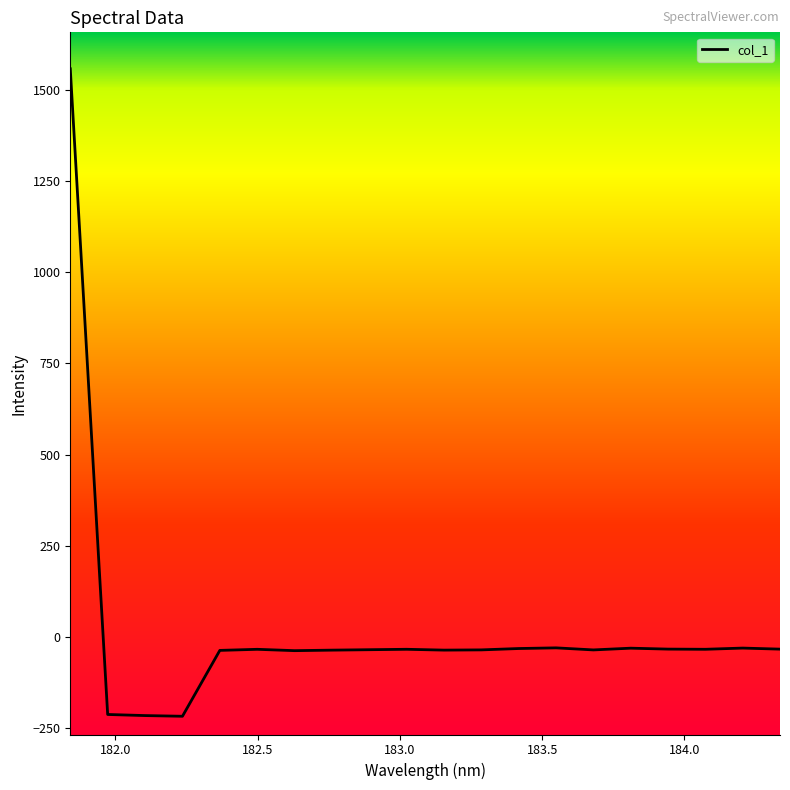

What is the maximum value shown in the chart?

1558.0